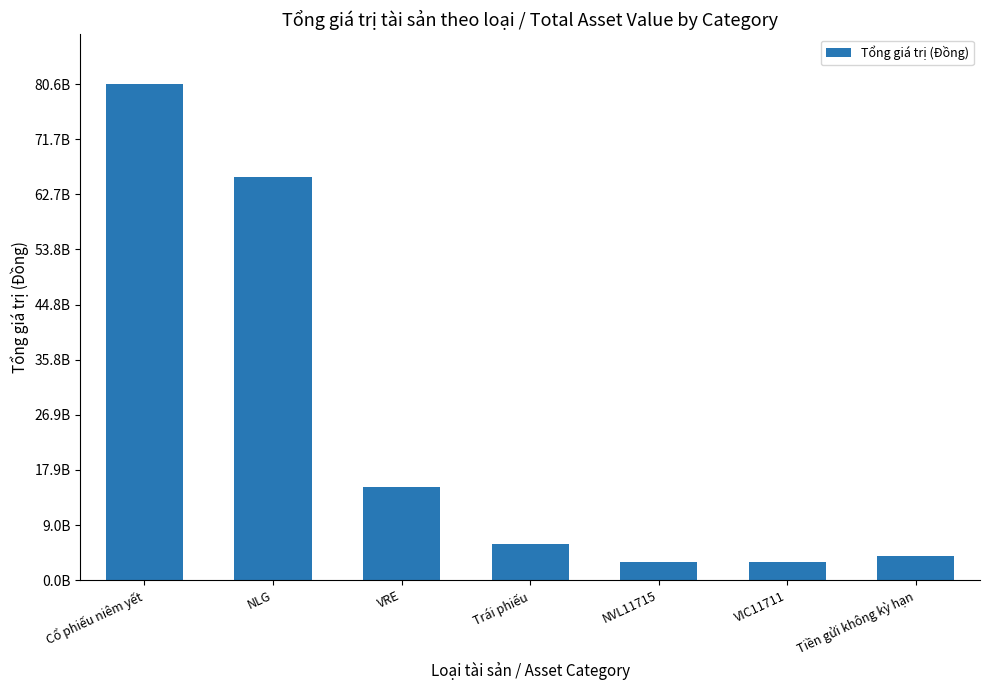

Does the chart contain stacked bars?

No